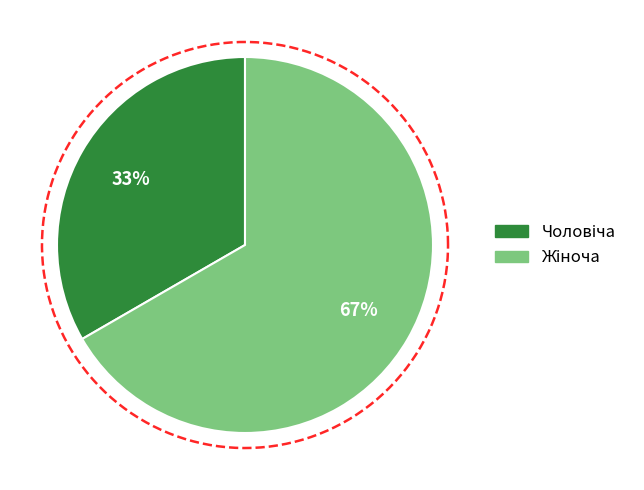

Which has a higher value, Чоловіча or Жіноча?

Жіноча